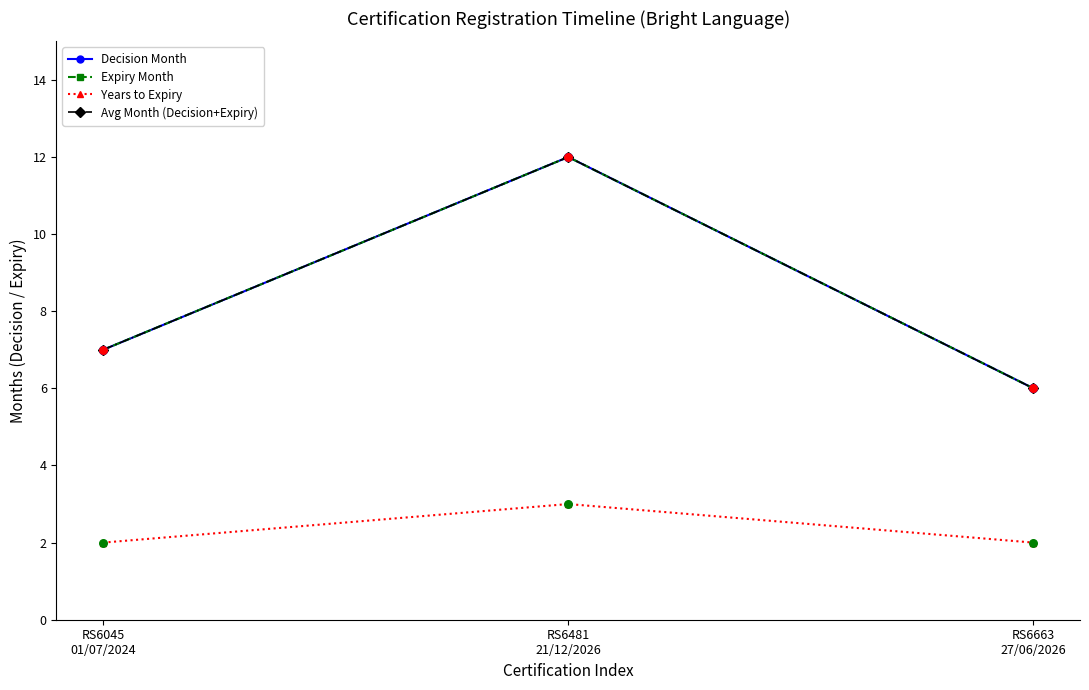

Does the chart have visible grid lines?

No